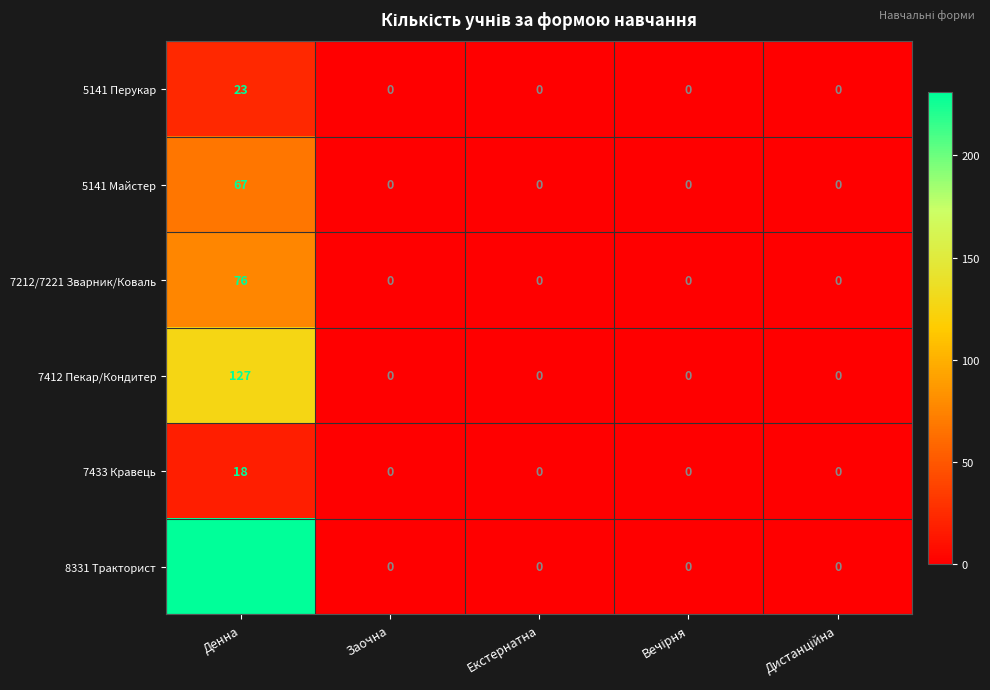

What is the greatest value displayed?

231